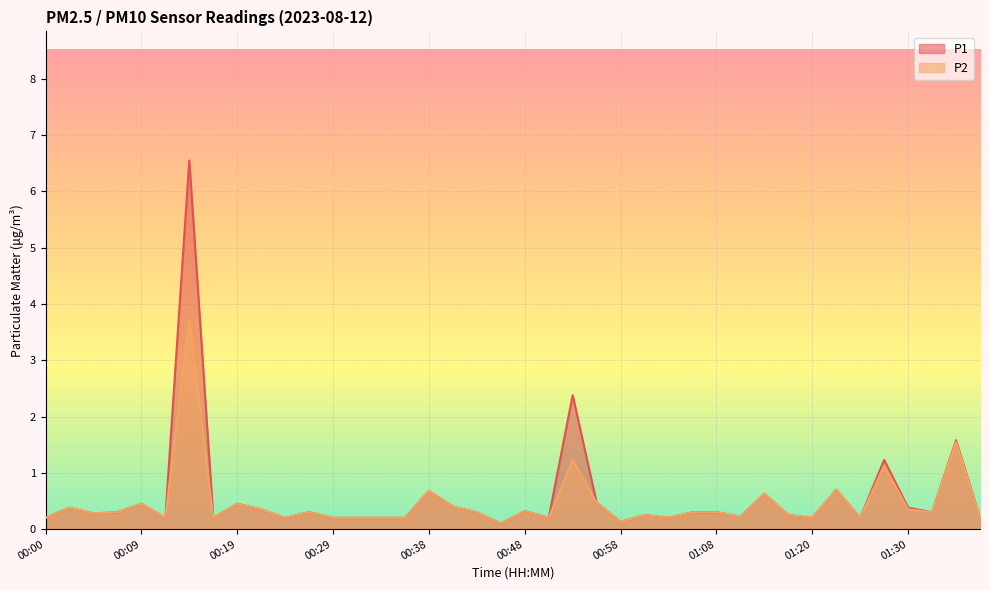

What is the label of the 23rd point from the left?

00:53